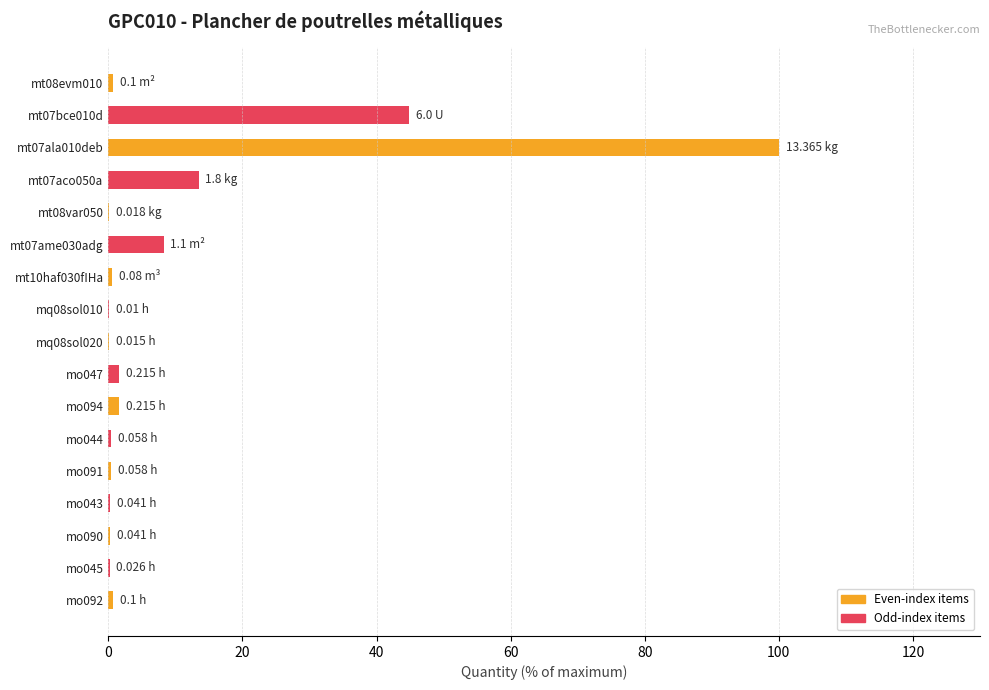

Are the bars horizontal?

Yes